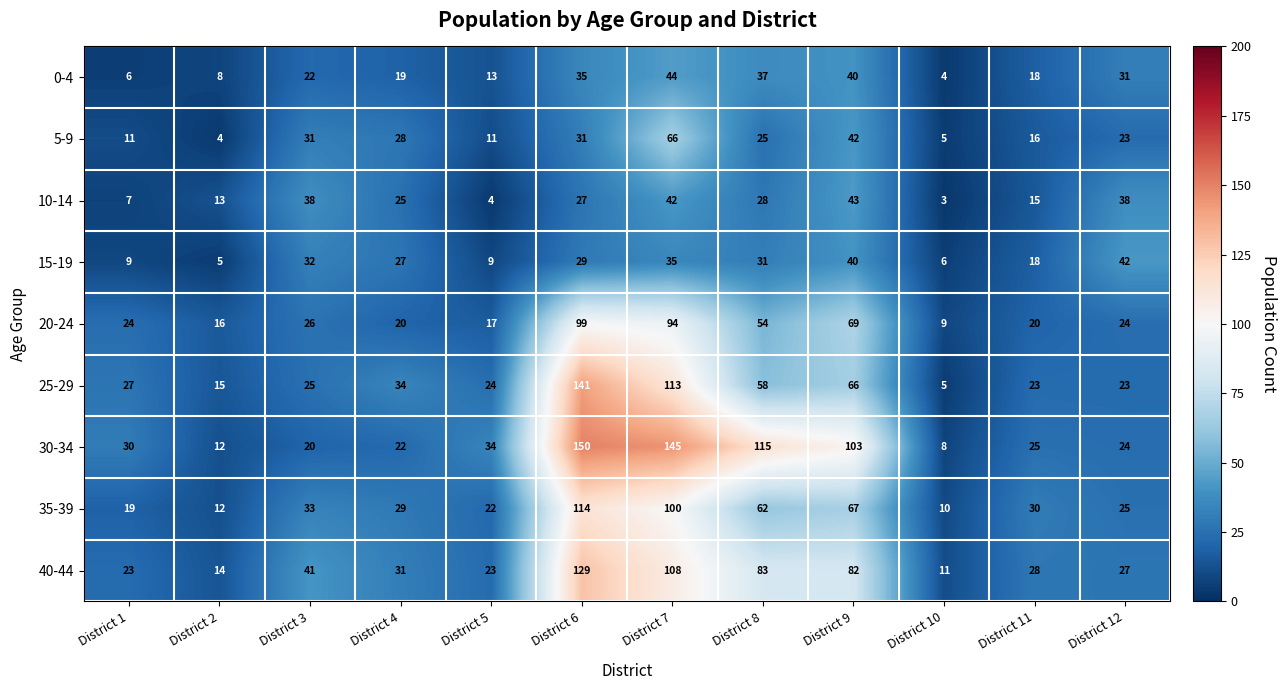

Which series changed the most between District 7 and District 8?

25-29